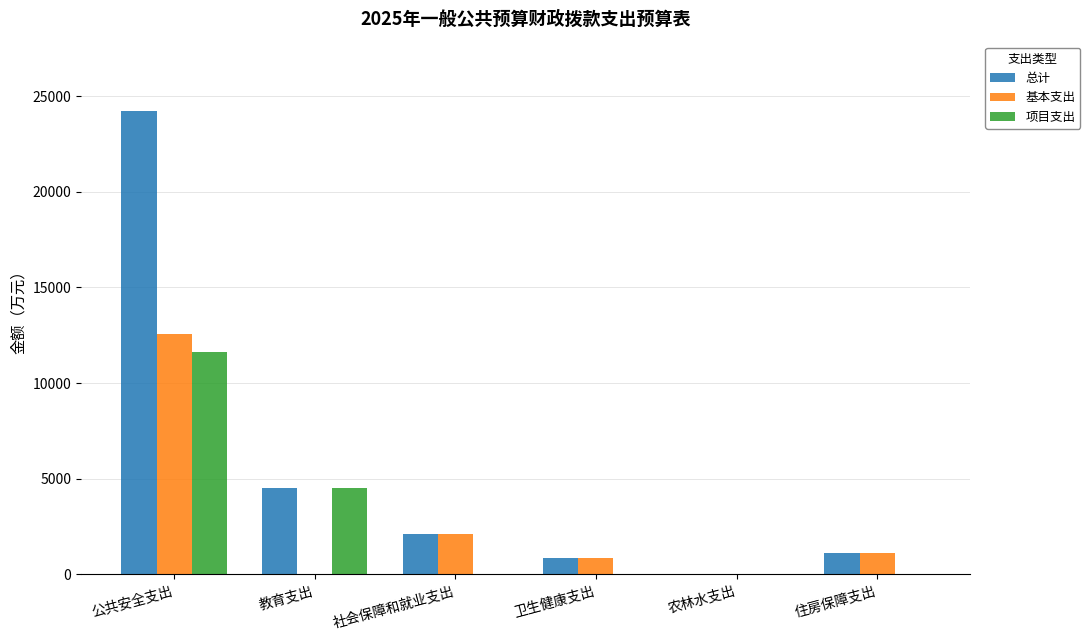

Which series changed the most between 卫生健康支出 and 农林水支出?

基本支出